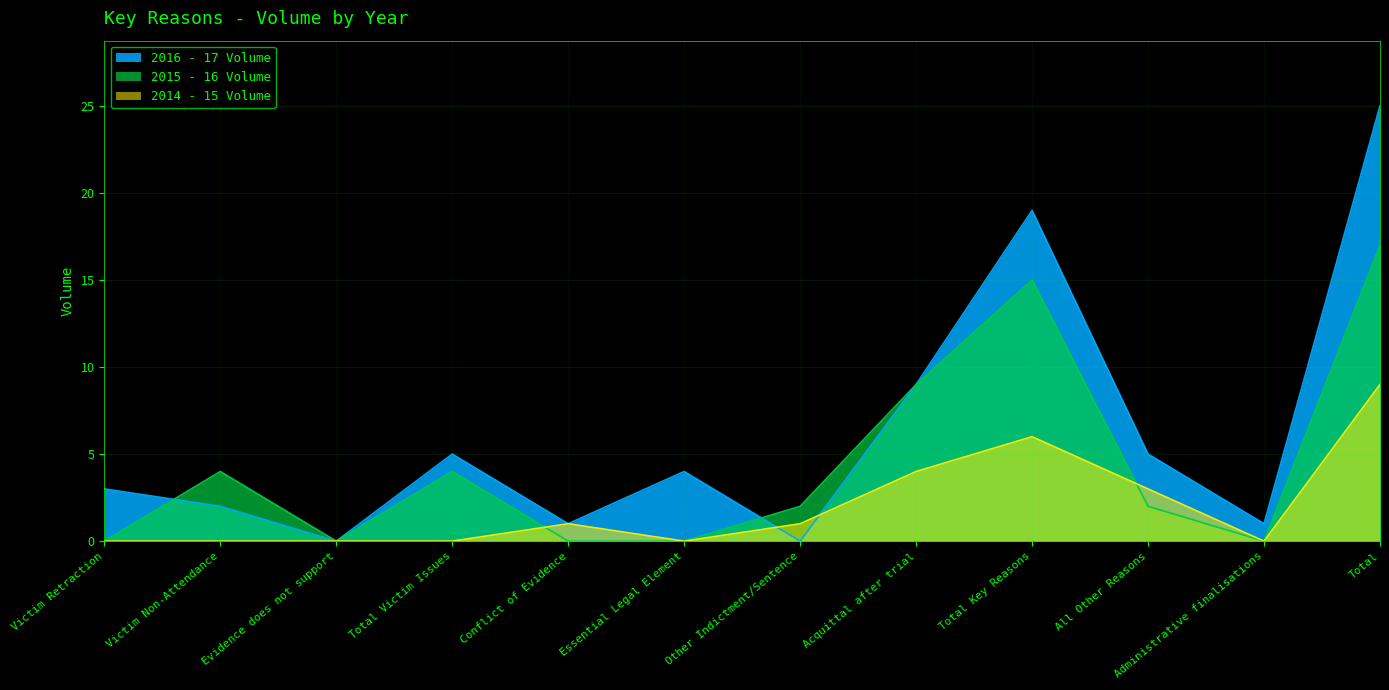

What is the difference between the highest and lowest values at Other Indictment/Sentence?

2